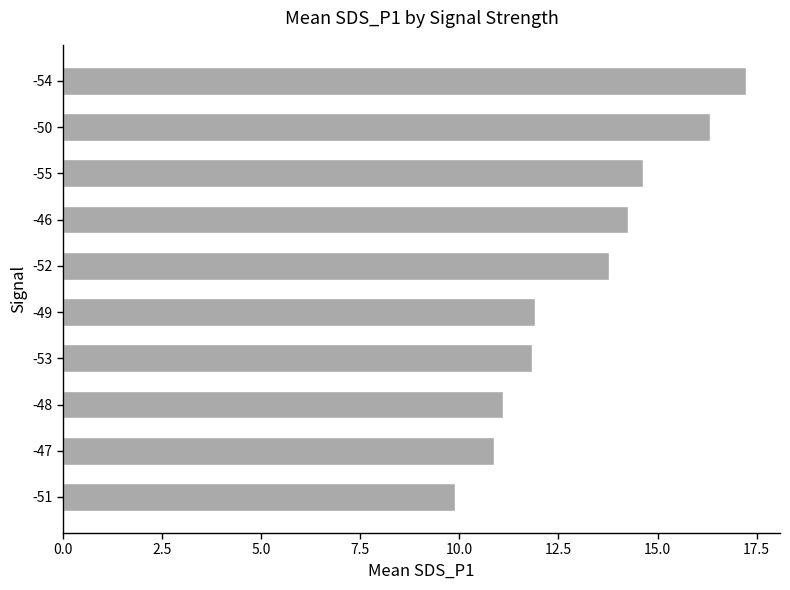

At which category does the chart reach its peak across all series?

-54